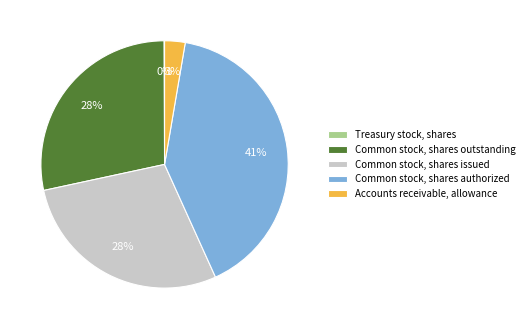

Is Common stock, shares outstanding the majority of the pie?

No